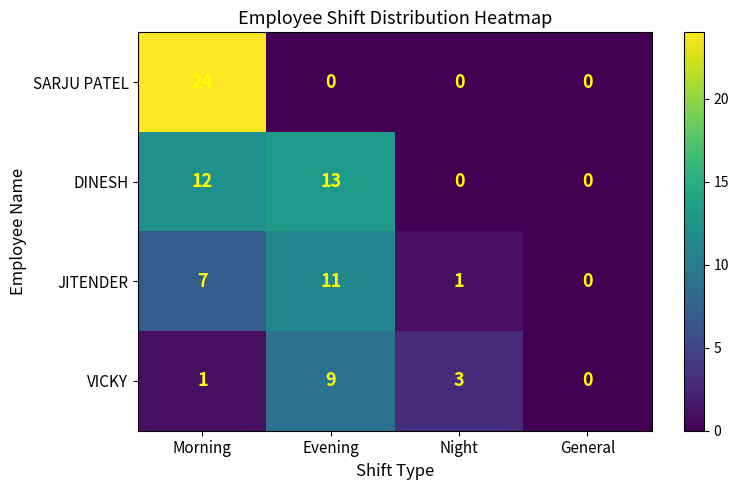

What is the spread (max minus min) of values at Night?

3